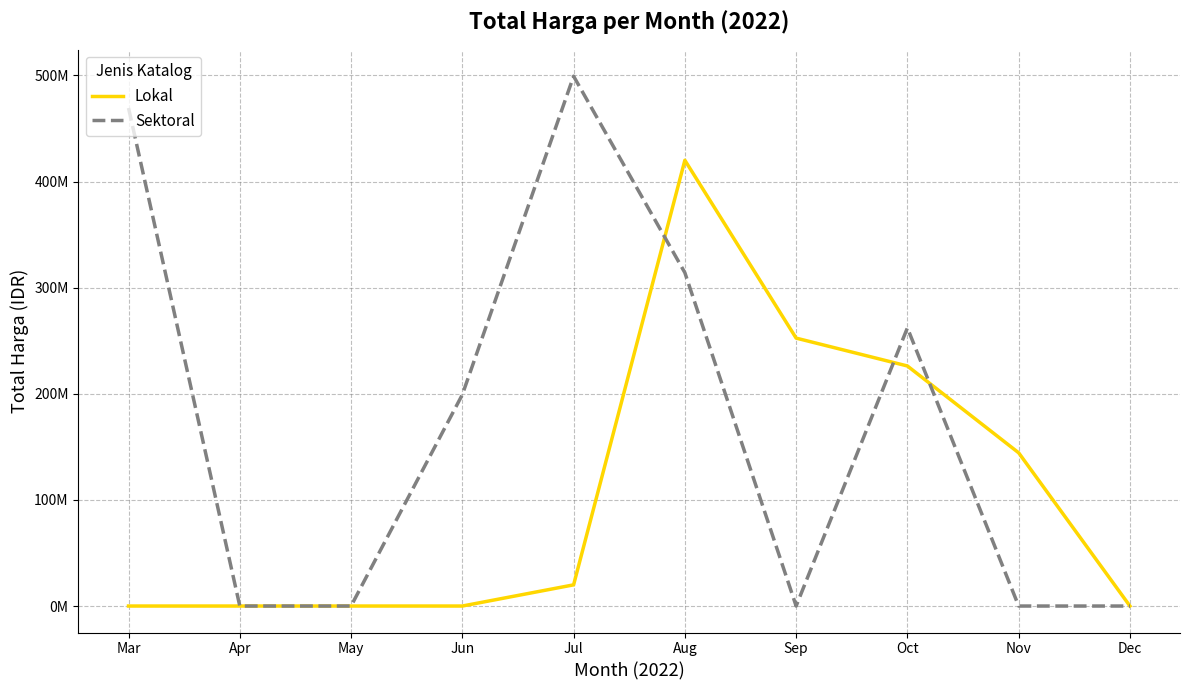

Reading left to right, list all the values displayed in this chart.

Lokal: Mar=0	Apr=0	May=0	Jun=0	Jul=19950000	Aug=420075000	Sep=252477000	Oct=226218000	Nov=144398000	Dec=0
Sektoral: Mar=469321245	Apr=0	May=0	Jun=199200000	Jul=499300000	Aug=314121780	Sep=0	Oct=262118150	Nov=0	Dec=0